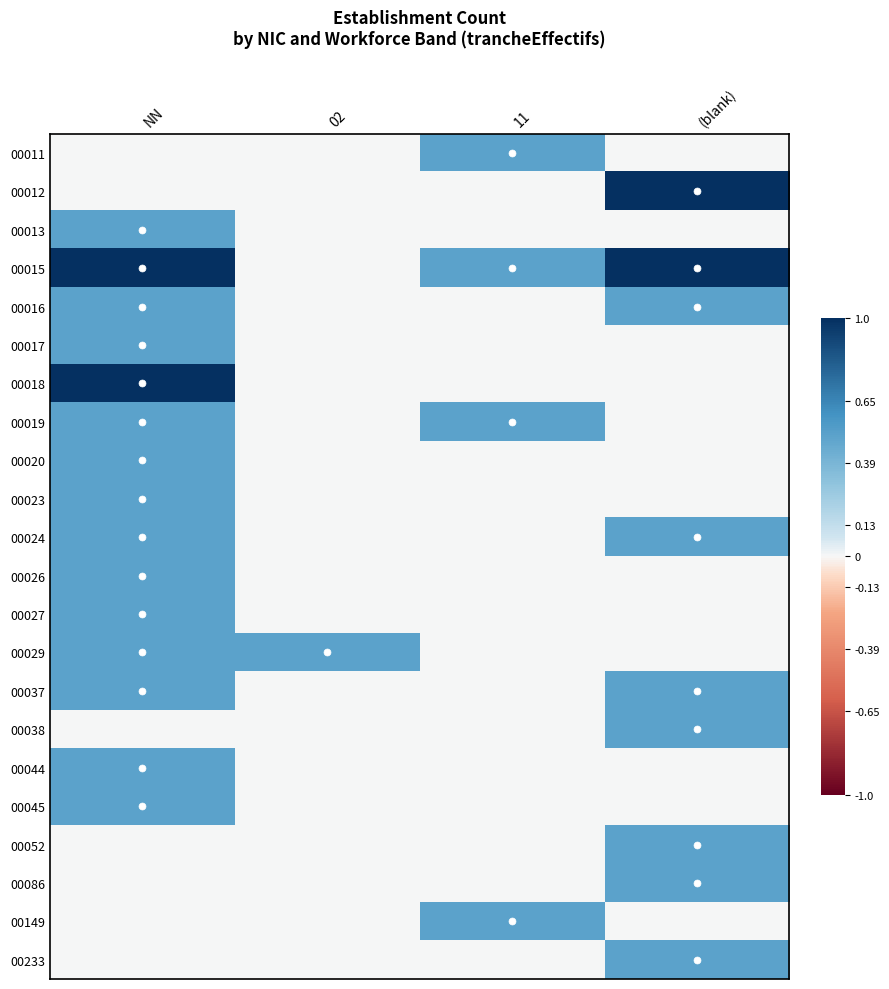

List the series in order of their peak value, lowest first.

00011, 00013, 00016, 00017, 00019, 00020, 00023, 00024, 00026, 00027, 00029, 00037, 00038, 00044, 00045, 00052, 00086, 00149, 00233, 00012, 00015, 00018